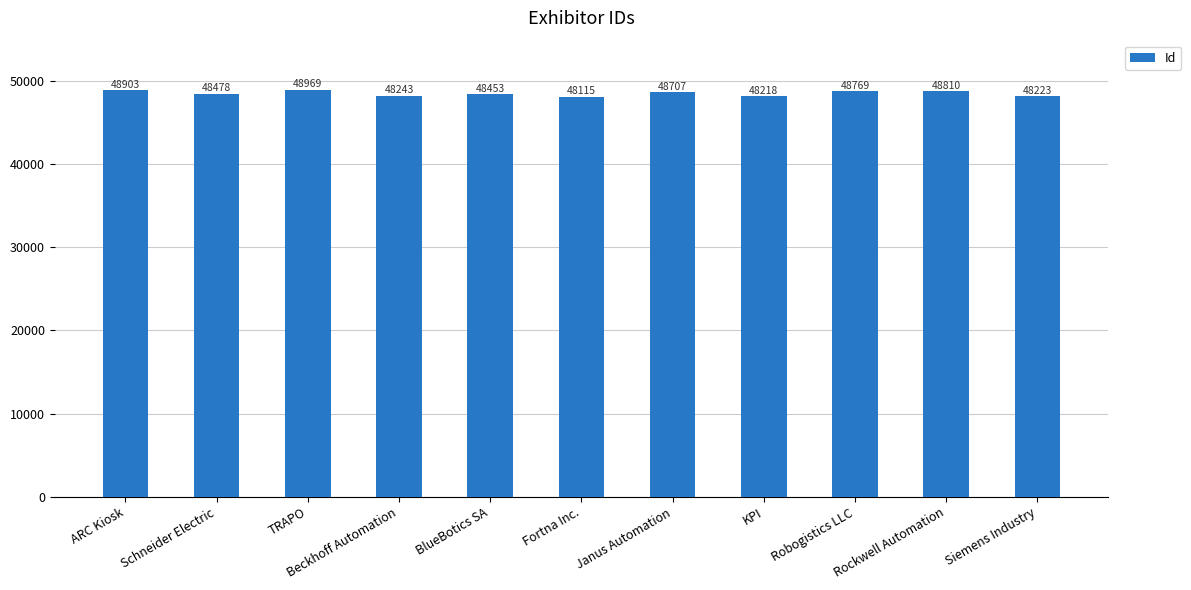

Reading left to right, transcribe all the data shown in this chart.

ARC Kiosk=48903	Schneider Electric=48478	TRAPO=48969	Beckhoff Automation=48243	BlueBotics SA=48453	Fortna Inc.=48115	Janus Automation=48707	KPI=48218	Robogistics LLC=48769	Rockwell Automation=48810	Siemens Industry=48223